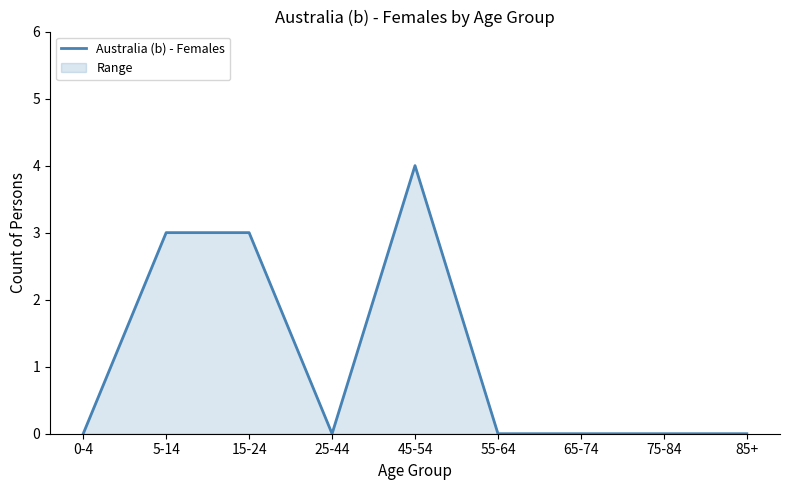

What is the difference between the values at 65-74 and 5-14?

3